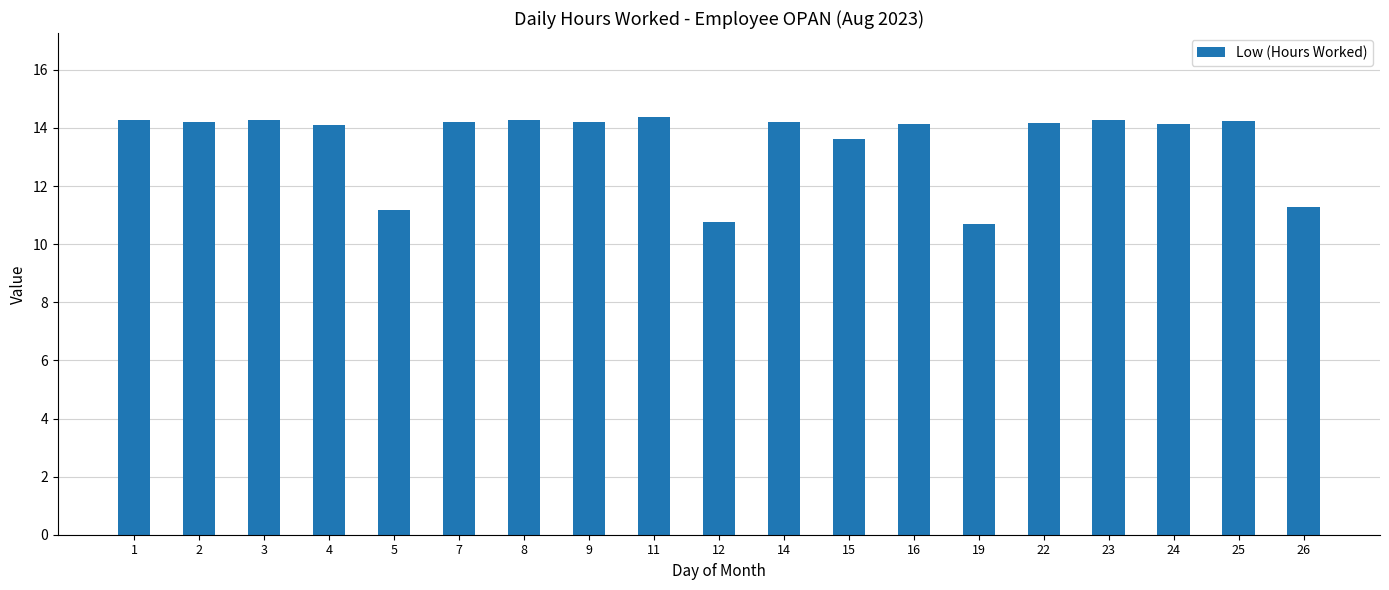

Which has a higher value, 15 or 4?

4